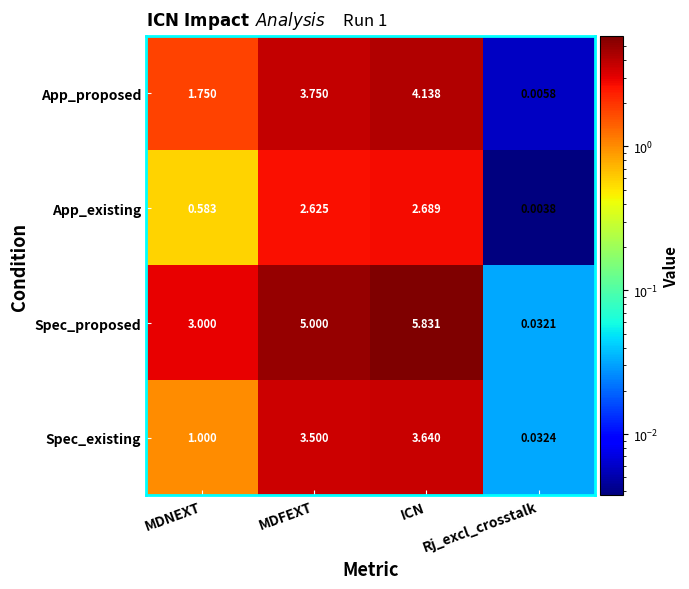

At which label is Spec_proposed closest to 2?

MDNEXT